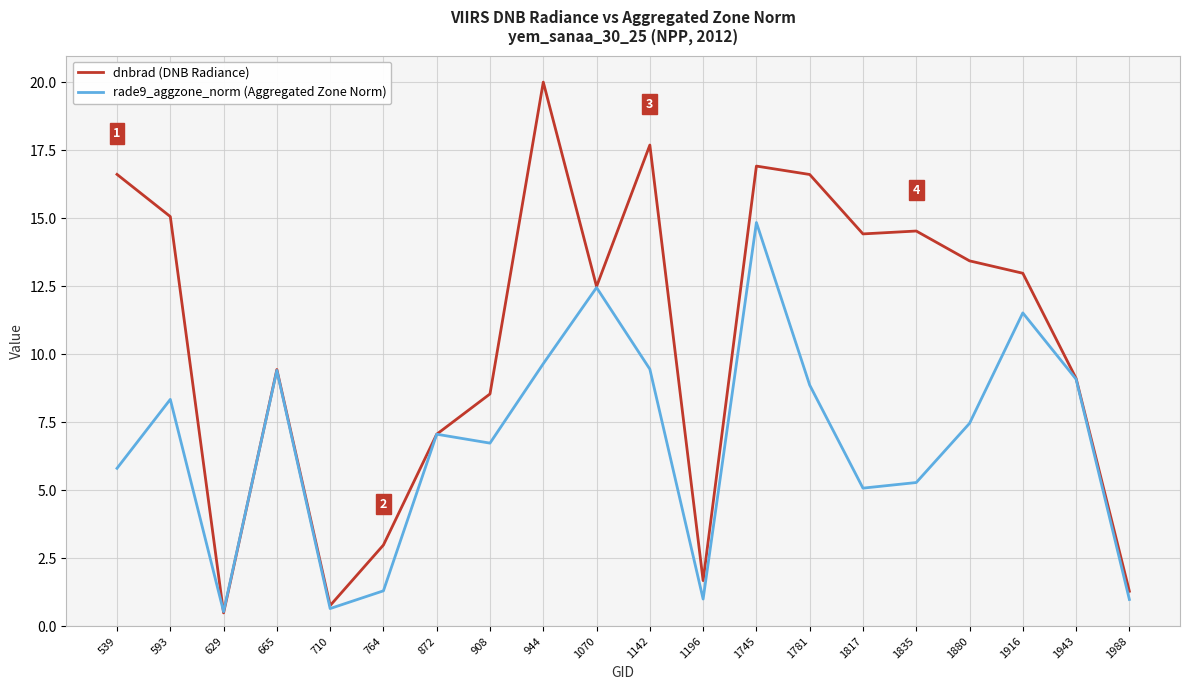

Reading left to right, transcribe all the data shown in this chart.

dnbrad (DNB Radiance): 539=16.6	593=15.1	629=0.5	665=9.4	710=0.8	764=3.0	872=7.1	908=8.5	944=20.0	1070=12.5	1142=17.7	1196=1.7	1745=16.9	1781=16.6	1817=14.4	1835=14.5	1880=13.4	1916=13.0	1943=9.1	1988=1.3
rade9_aggzone_norm (Aggregated Zone Norm): 539=5.8	593=8.3	629=0.5	665=9.4	710=0.6	764=1.3	872=7.1	908=6.7	944=9.6	1070=12.4	1142=9.4	1196=1.0	1745=14.8	1781=8.9	1817=5.1	1835=5.3	1880=7.5	1916=11.5	1943=9.1	1988=1.0